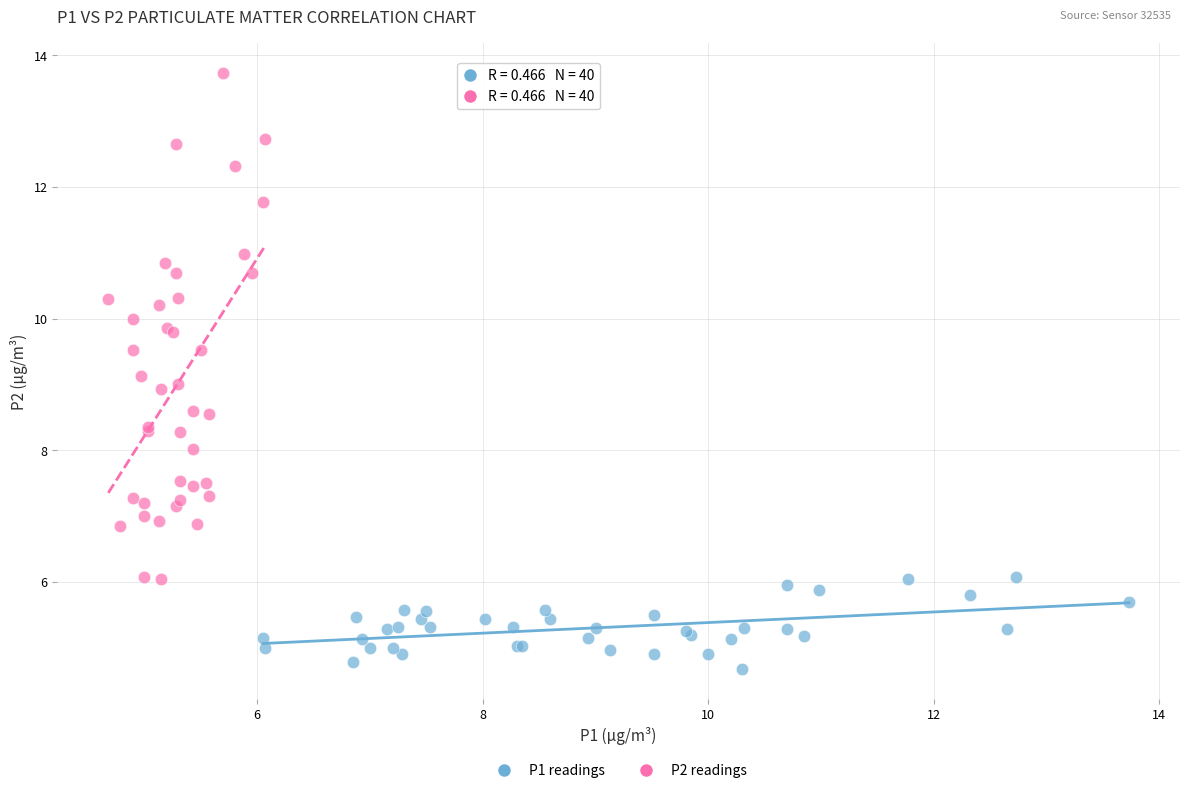

Which series has the widest spread of Y values?

P2 readings